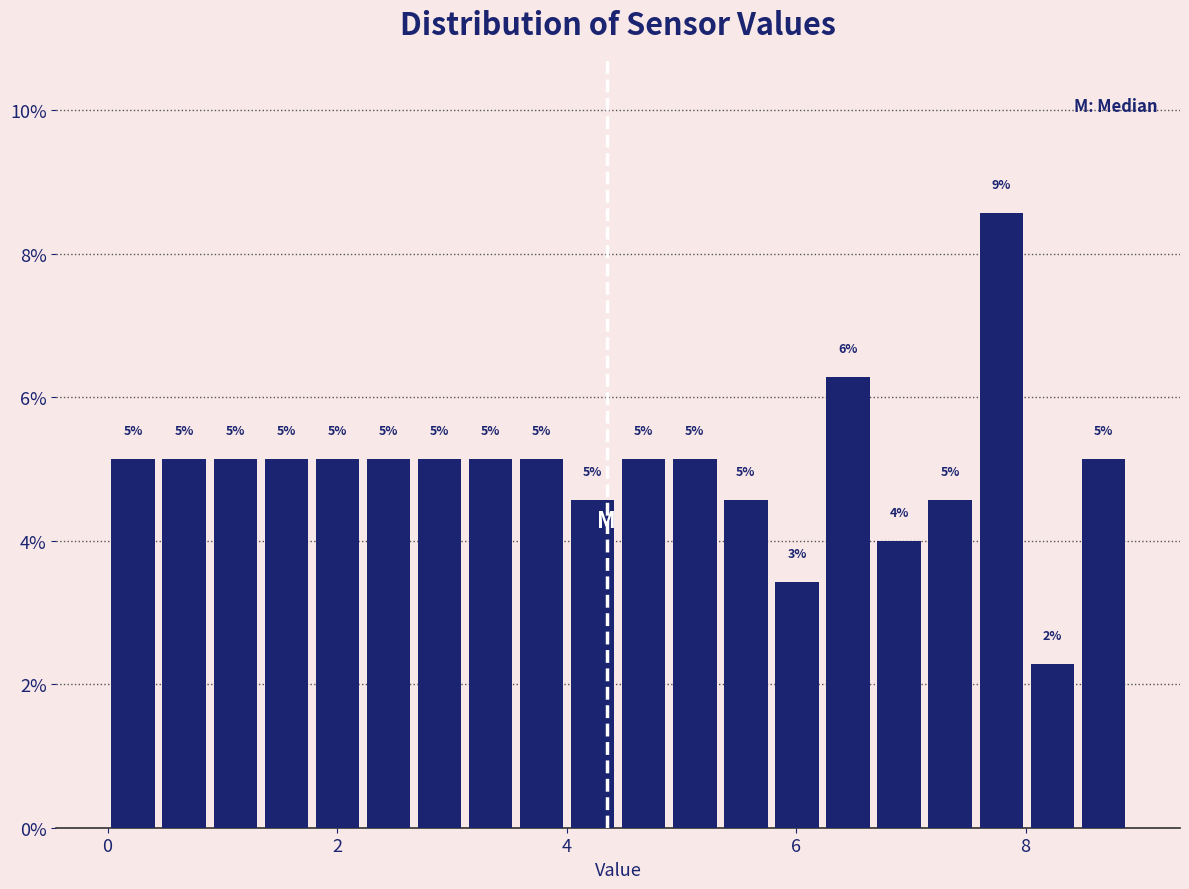

Around what value on the x-axis is the tallest bar? Give the approximate position of its centre, as read against the axis.

7.8